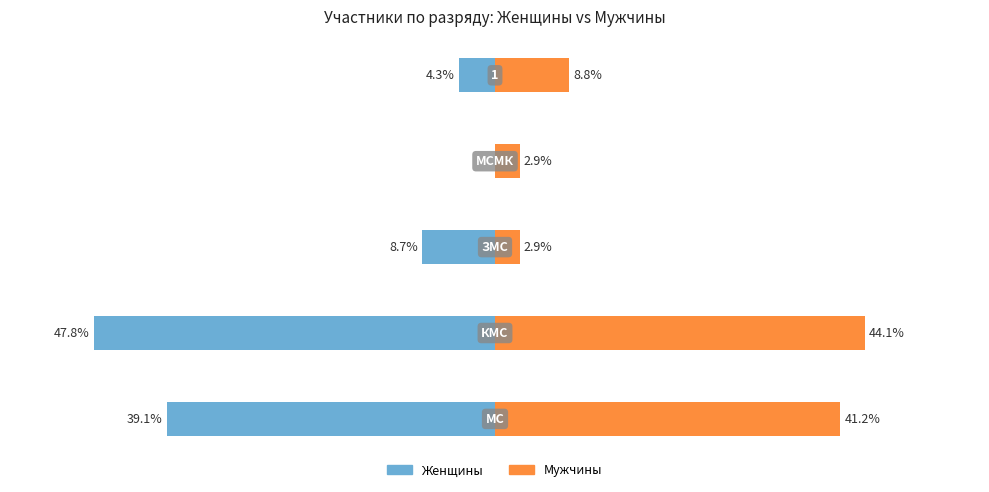

Between −40 and −20, which series saw the biggest shift?

Мужчины